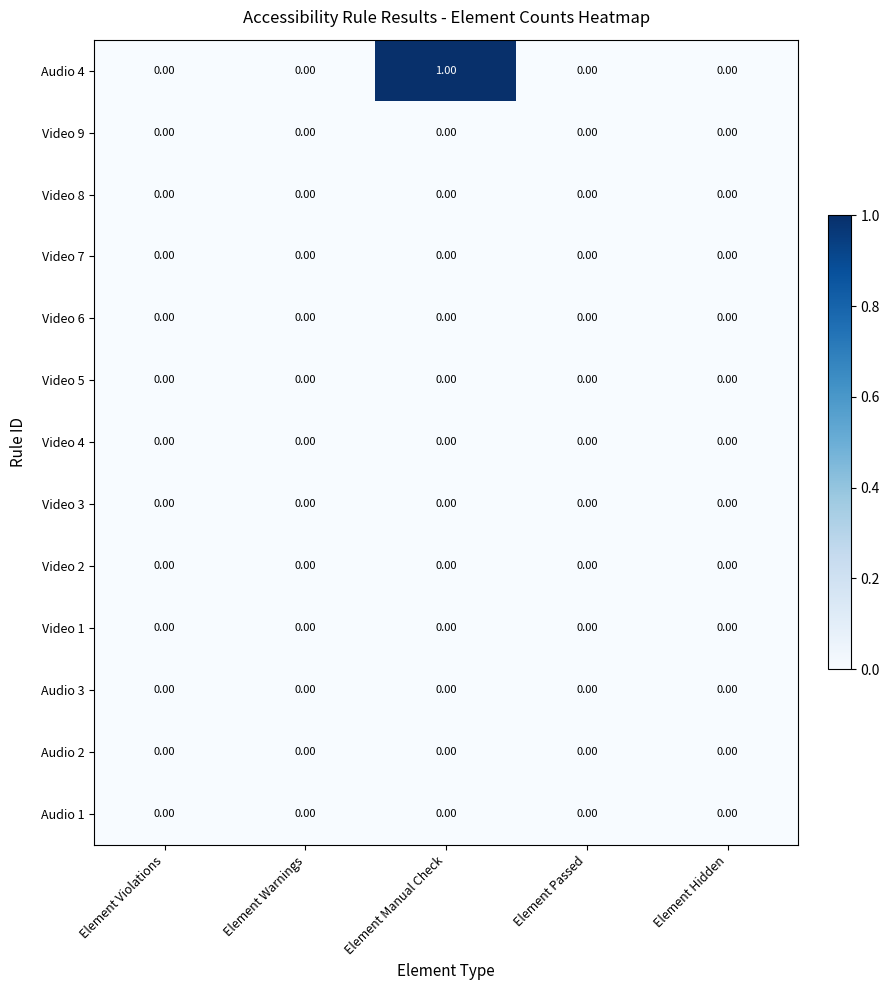

Which series has the largest total across all categories?

Audio 4